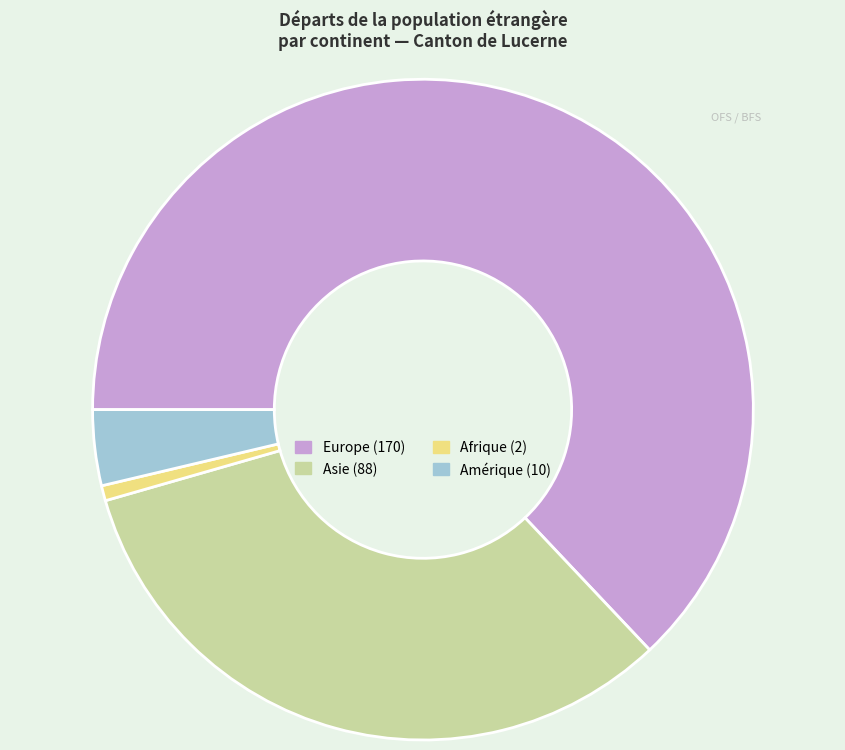

Does any single category account for the majority?

Yes